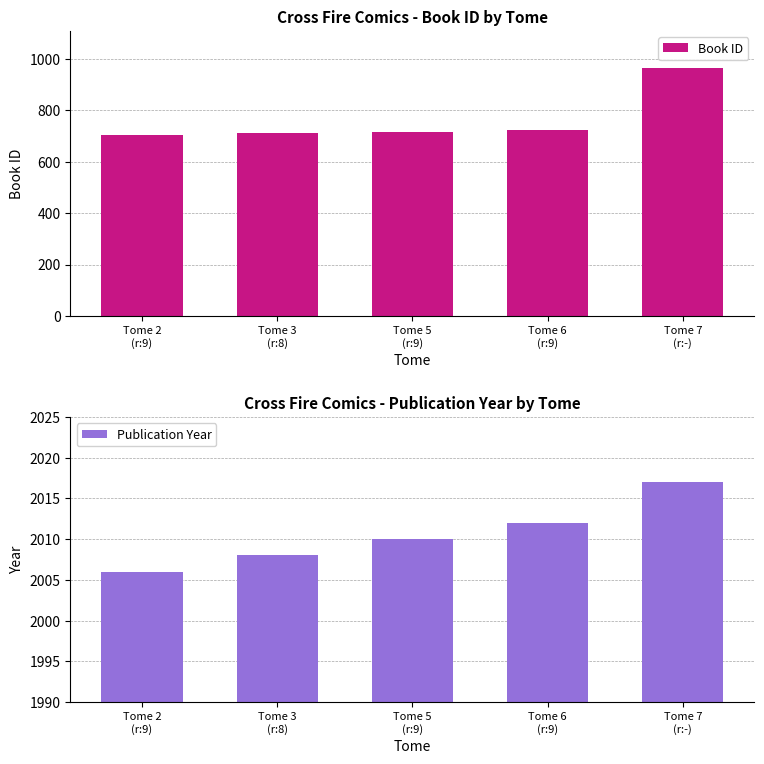

Rank the series by their average value, from lowest to highest.

Book ID, Publication Year